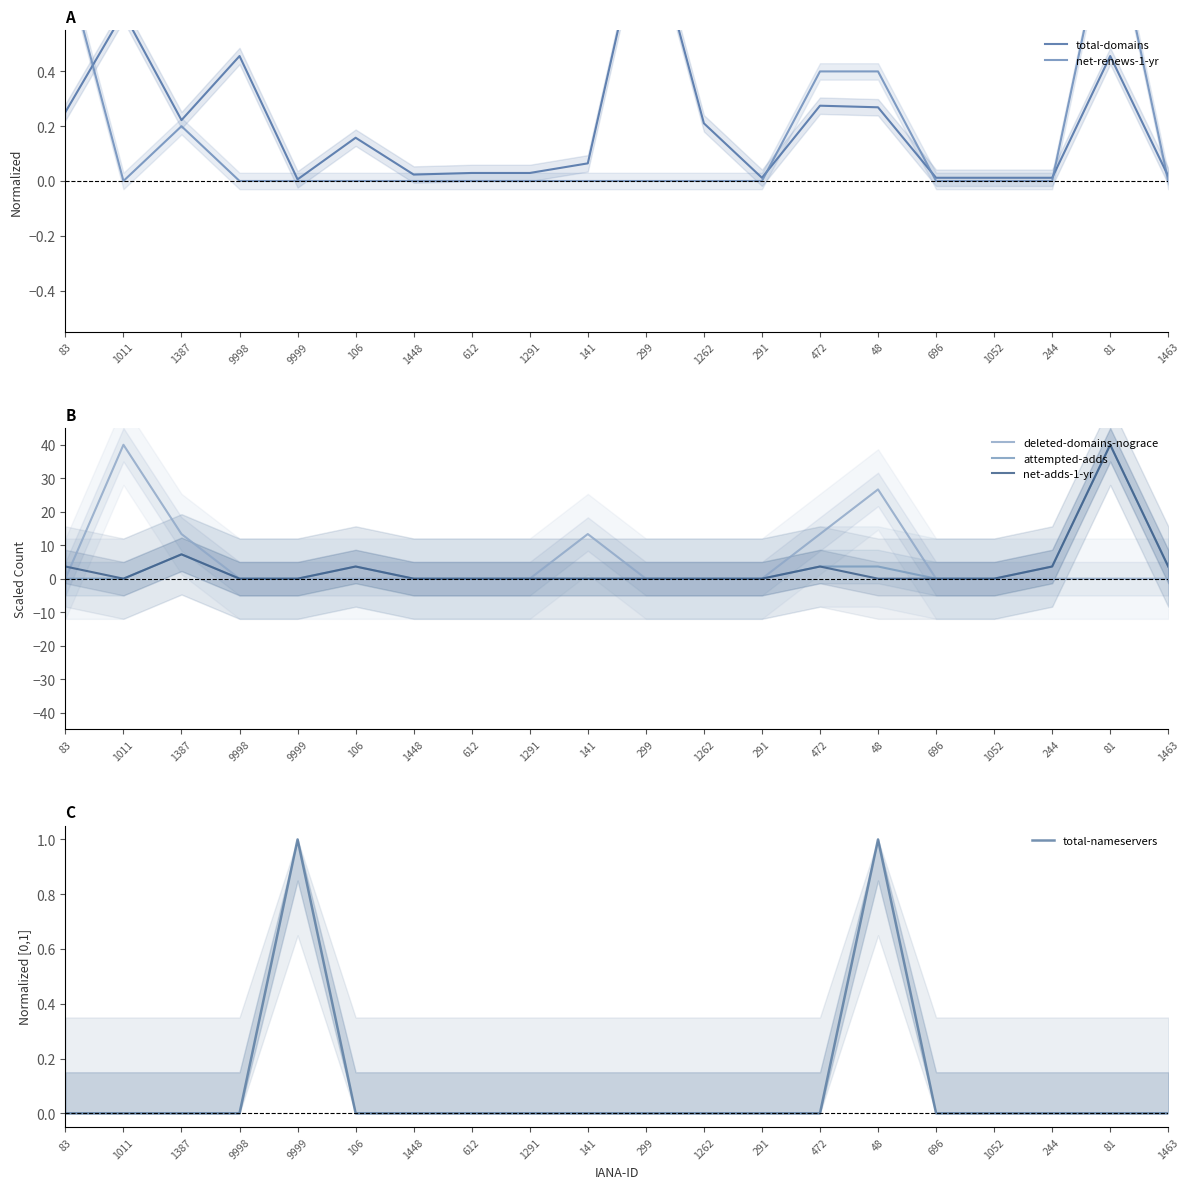

The value of total-nameservers at 244 is -0.5. True or false?

False